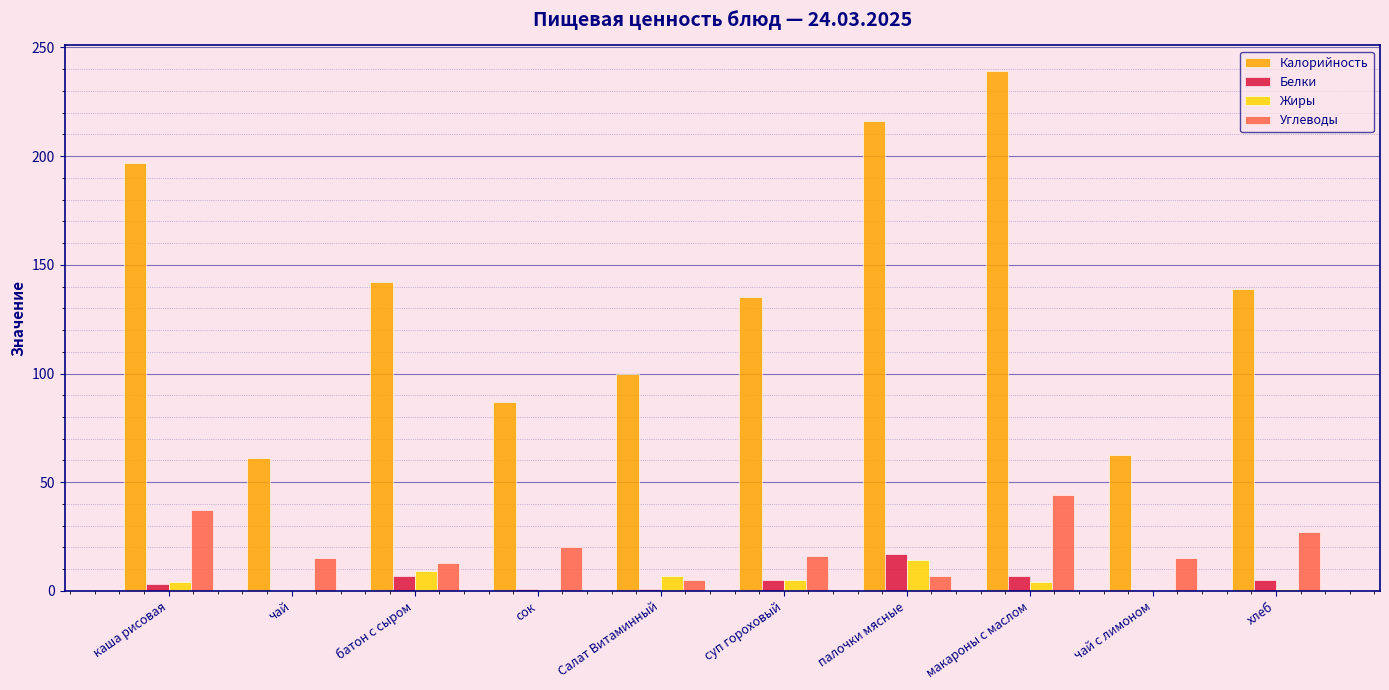

At which category is the sum across all series the highest?

макароны с маслом